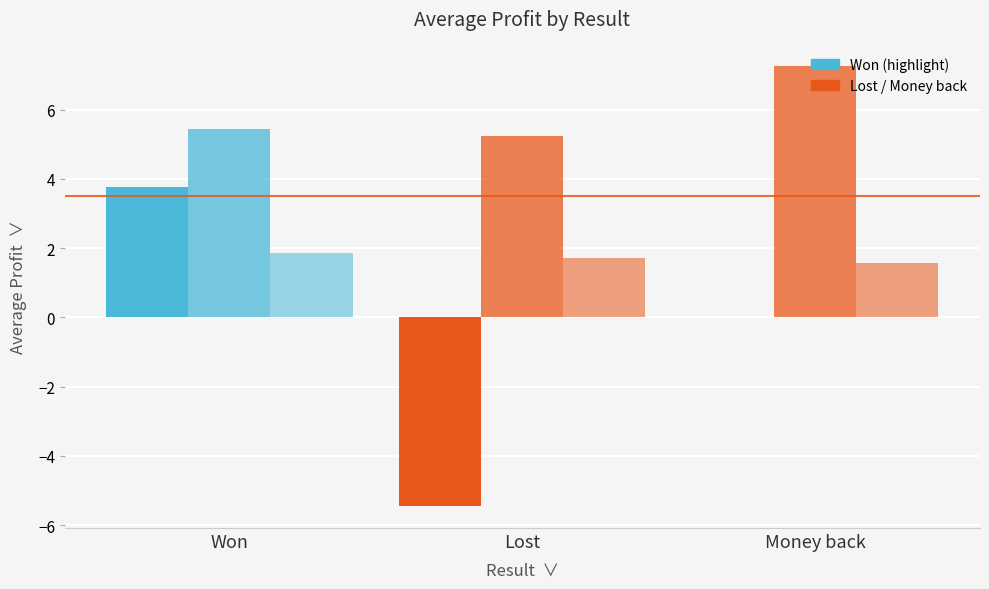

Does the chart contain stacked bars?

No